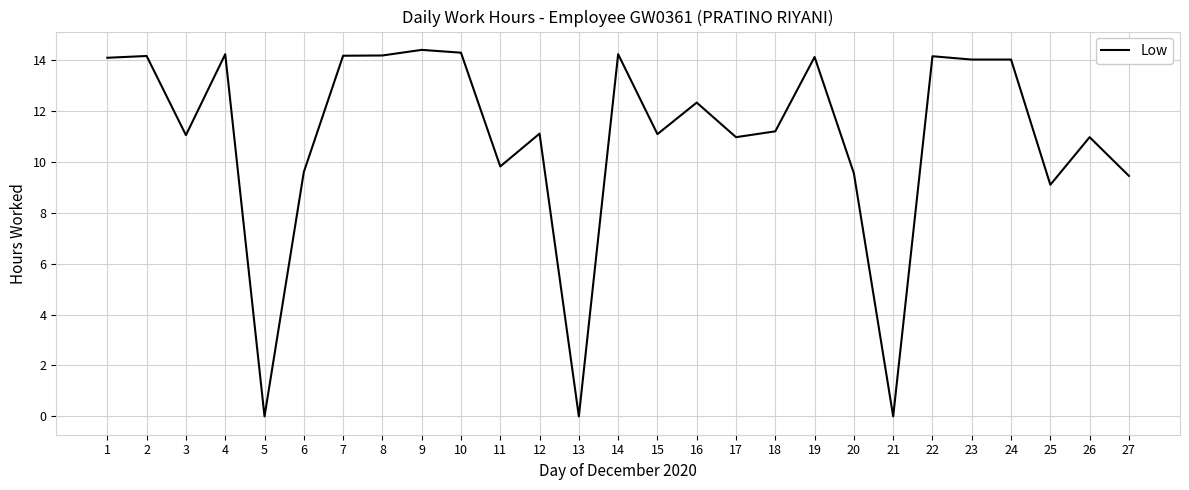

Count the number of categories in the chart.

27